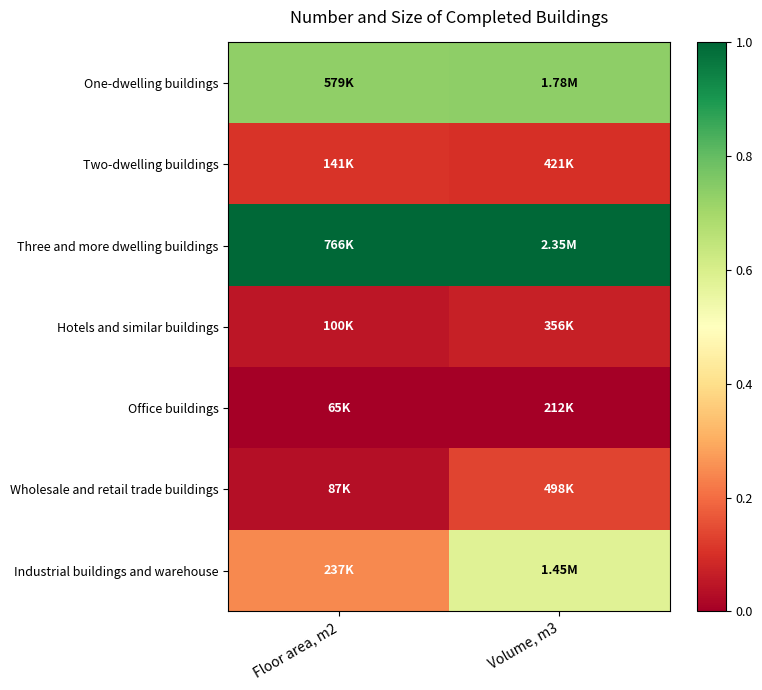

Which has a higher value, Floor area, m2 or Volume, m3?

Volume, m3